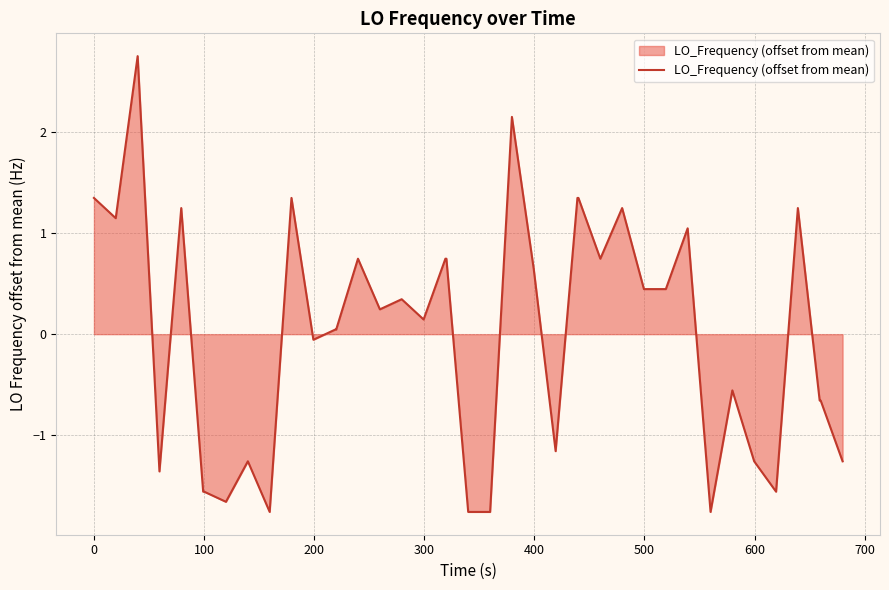

Does the chart display data point markers on the line(s)?

No